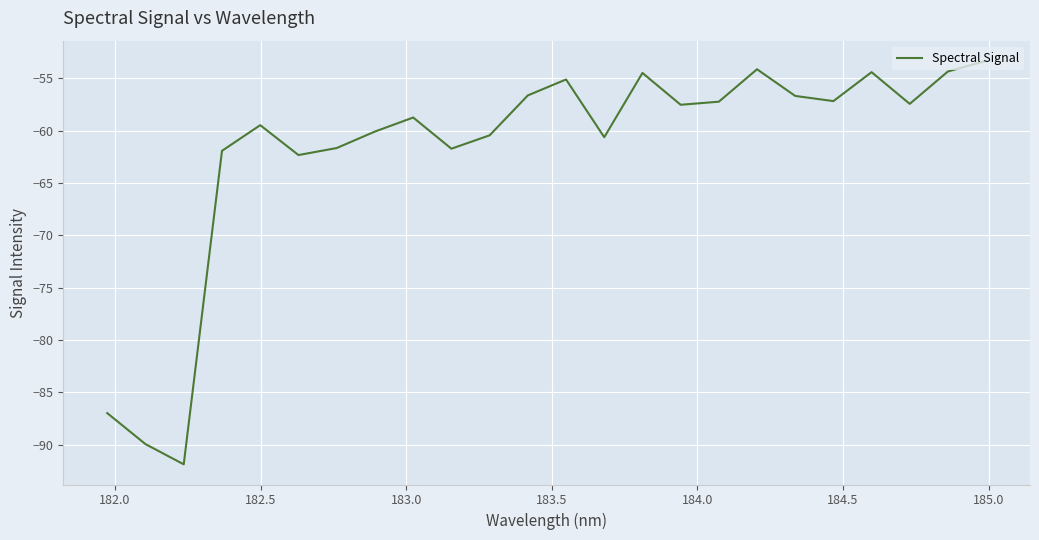

What is the difference between the maximum and minimum values?

38.5